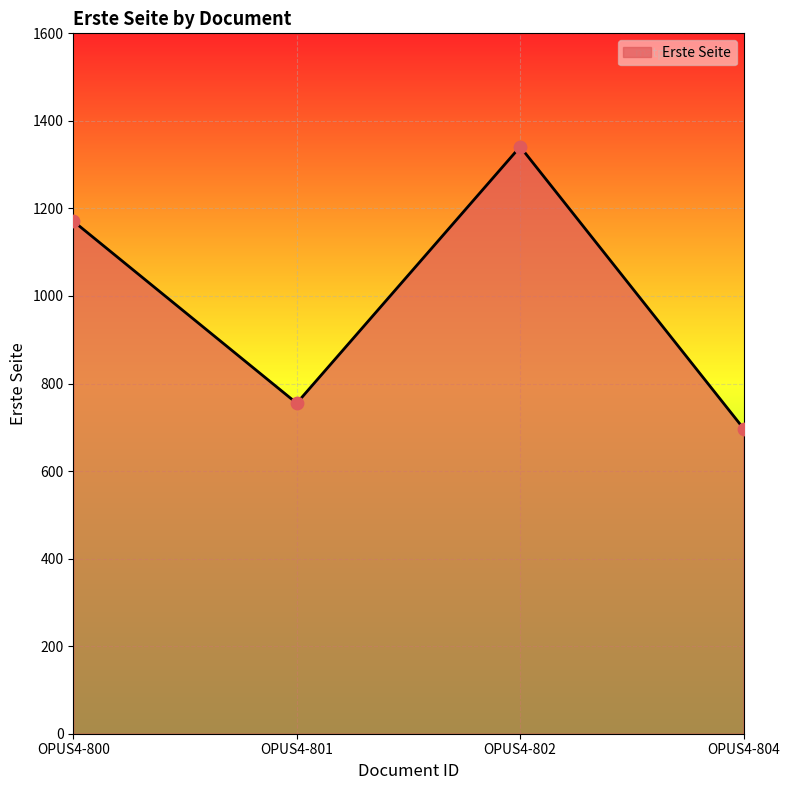

Which has a higher value, OPUS4-800 or OPUS4-804?

OPUS4-800